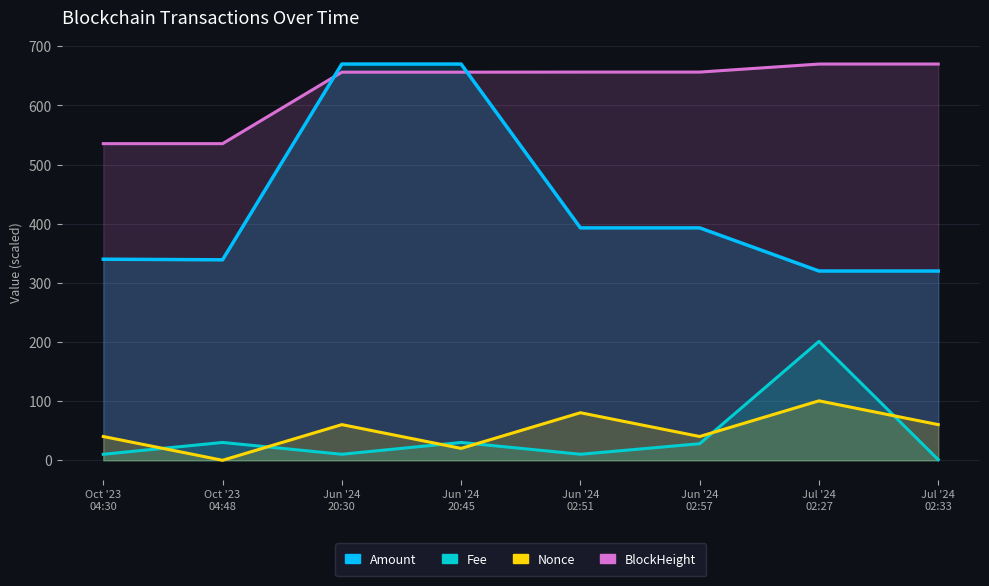

Where does the Amount series first go above 392?

Jun '24
20:30